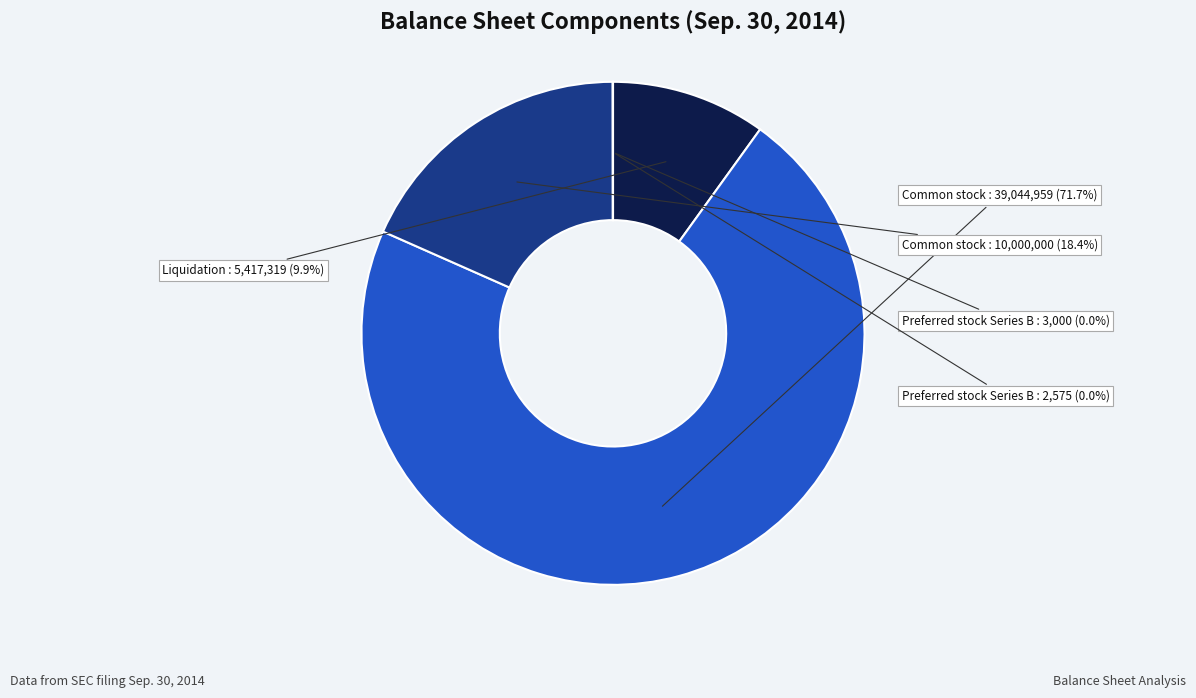

Does any single category account for the majority?

Yes